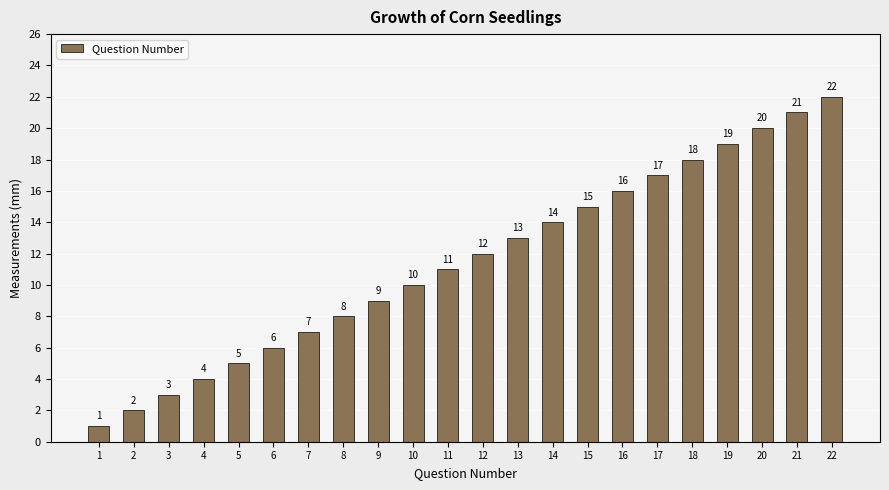

What is the smallest value displayed?

1